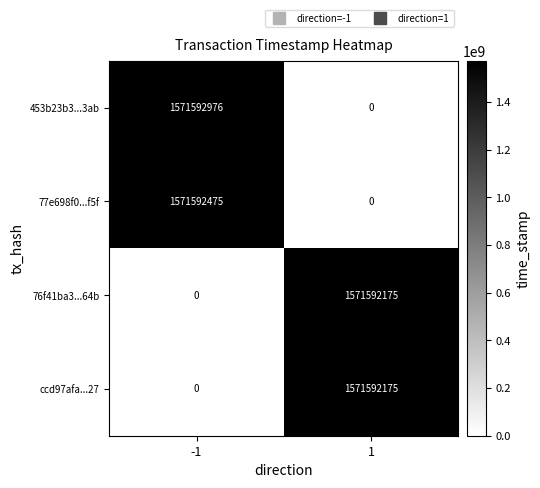

Reading right to left, what are all the values shown in this chart?

453b23b3...3ab: 1=0	-1=1571592976
77e698f0...f5f: 1=0	-1=1571592475
76f41ba3...64b: 1=1571592175	-1=0
ccd97afa...27: 1=1571592175	-1=0